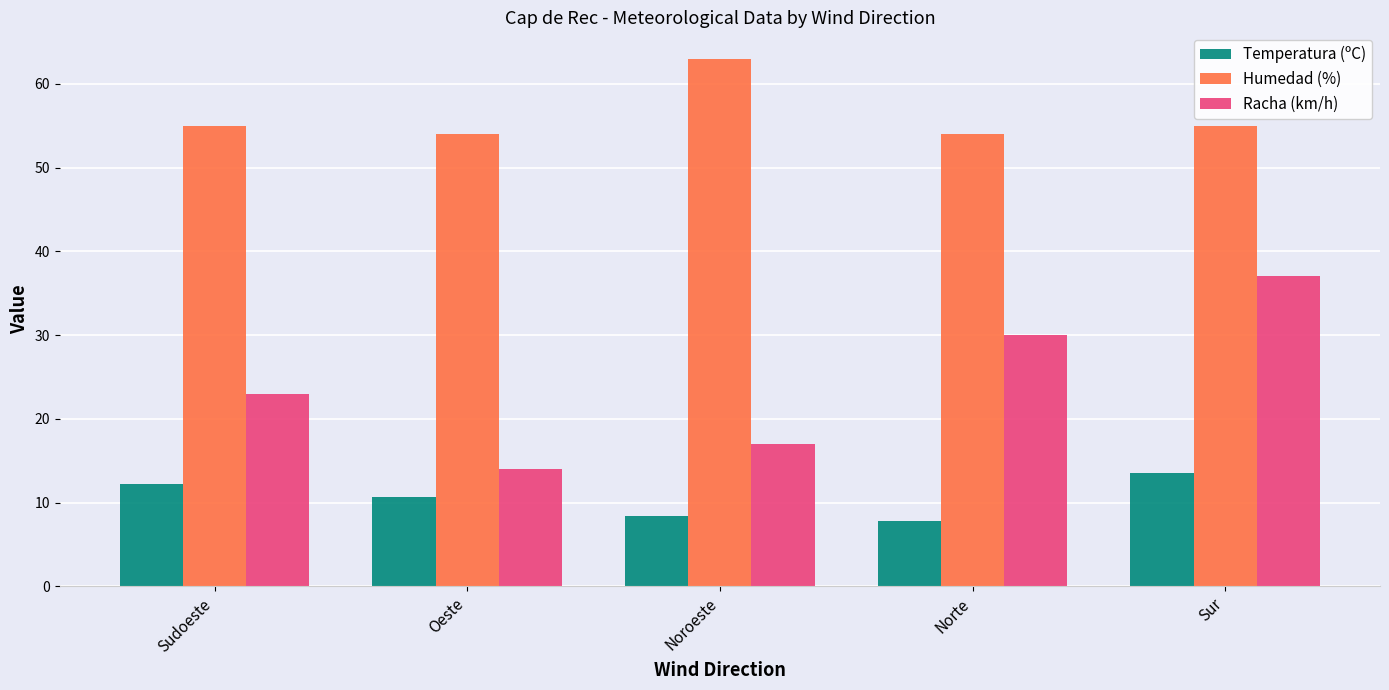

Count the number of categories in the chart.

5